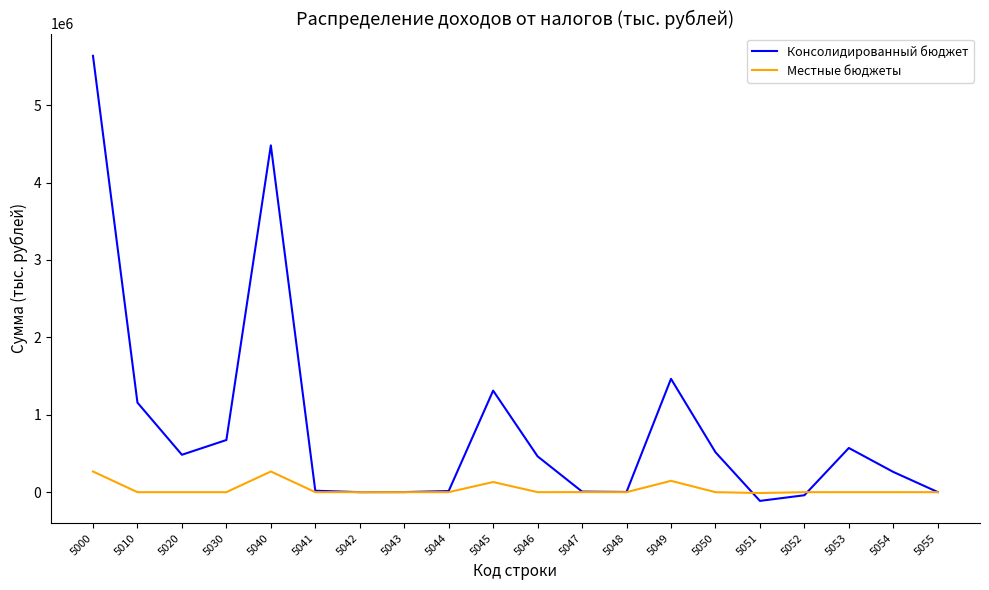

How many series are shown in this chart?

2